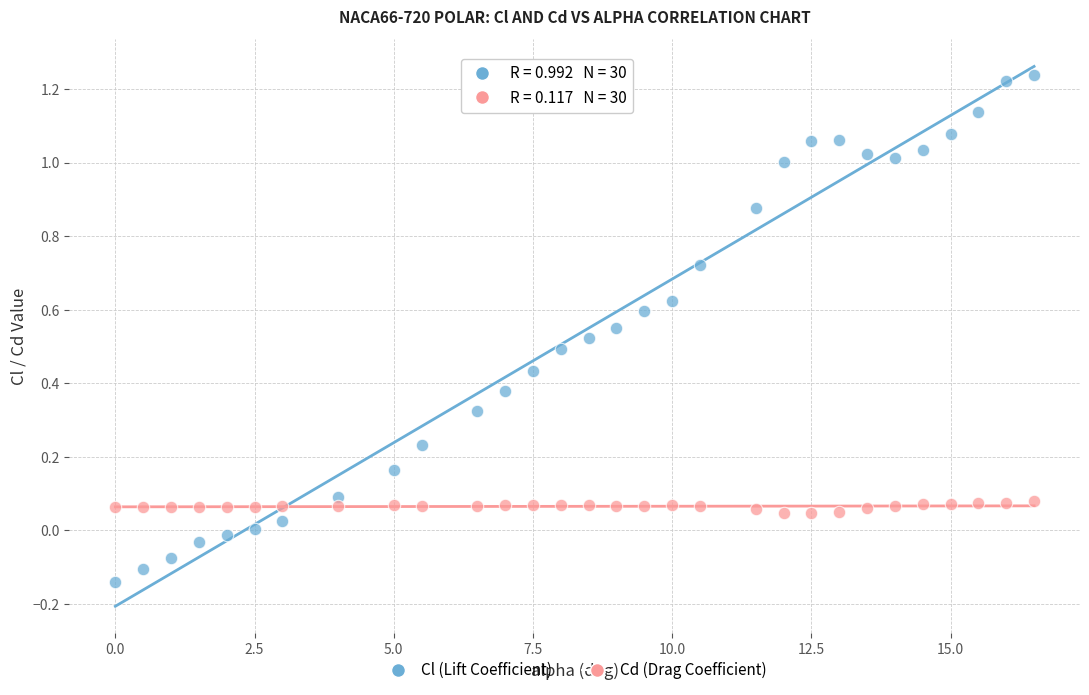

Which series contains the highest Y value?

Cl (Lift Coefficient)